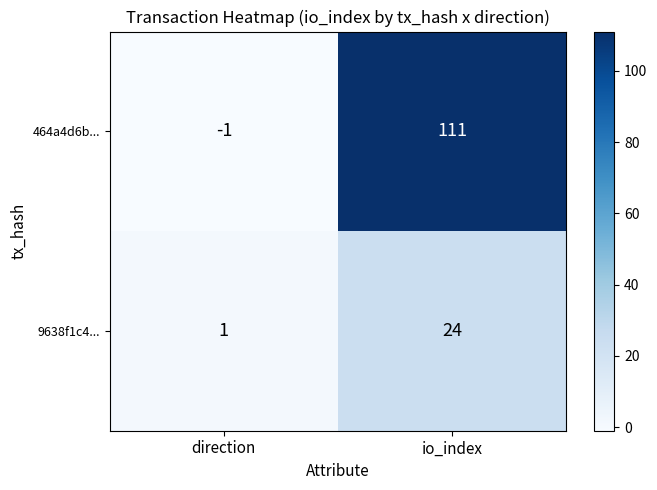

What is the sum of the 9638f1c4... values at direction and io_index?

25